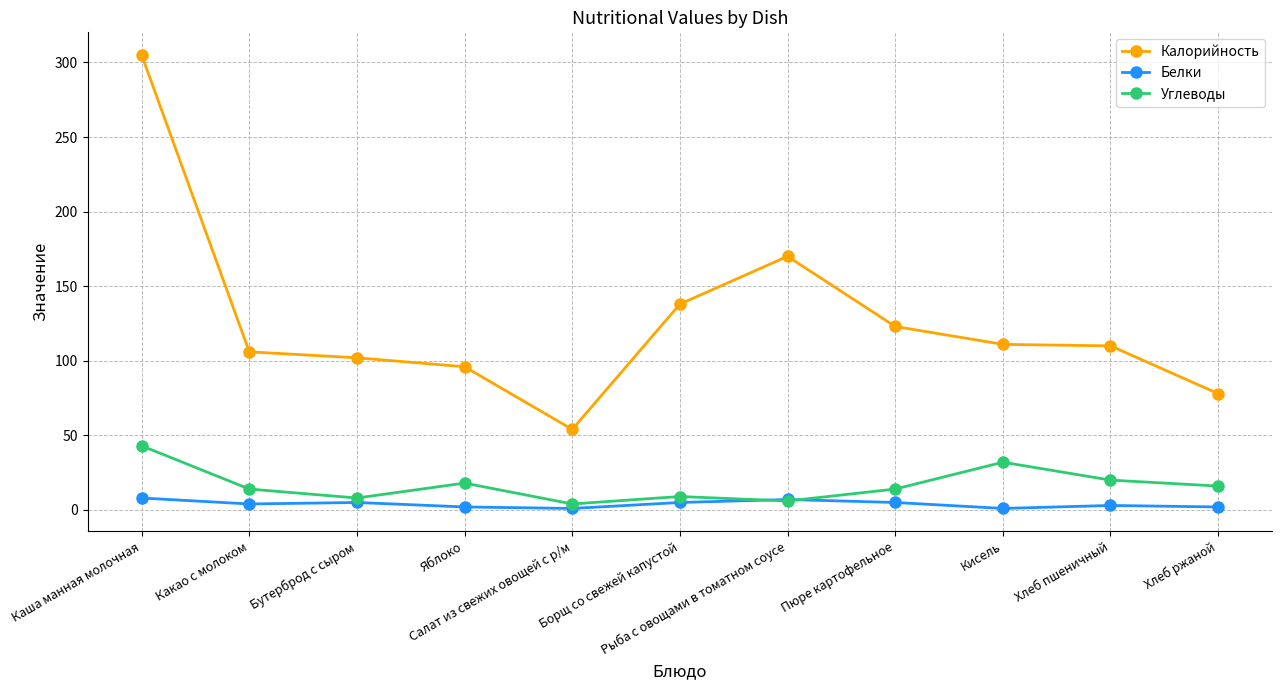

True or false: Калорийность and Белки cross at least once.

False